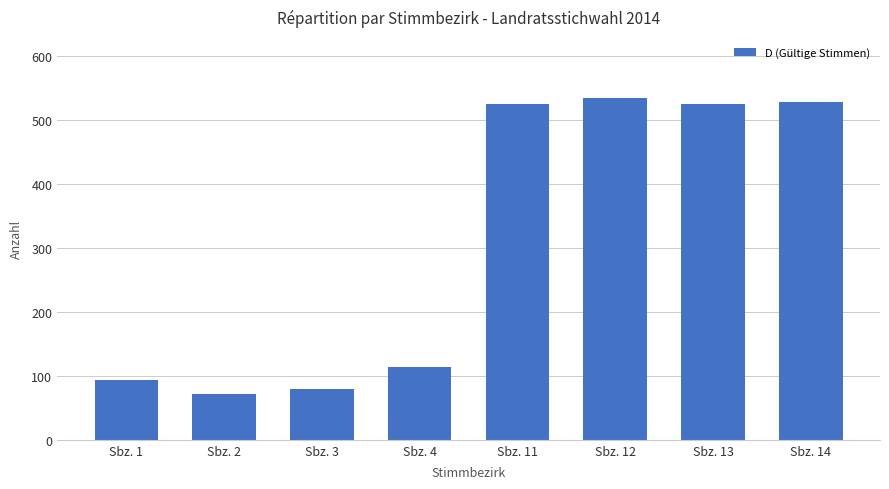

At which label is the value closest to 302?

Sbz. 4